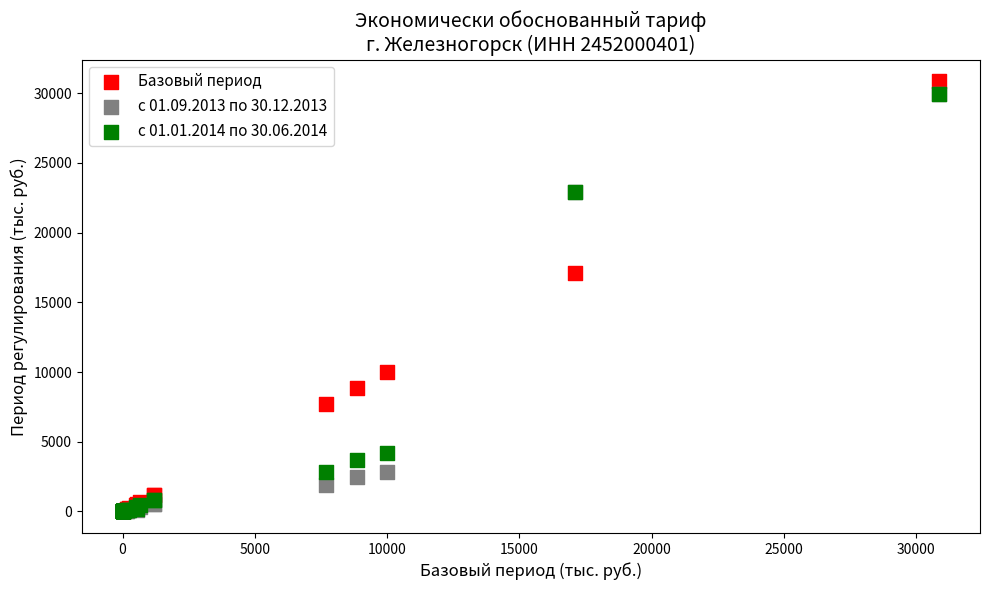

Across all series, what Y value is closest to 15432?

17118.8